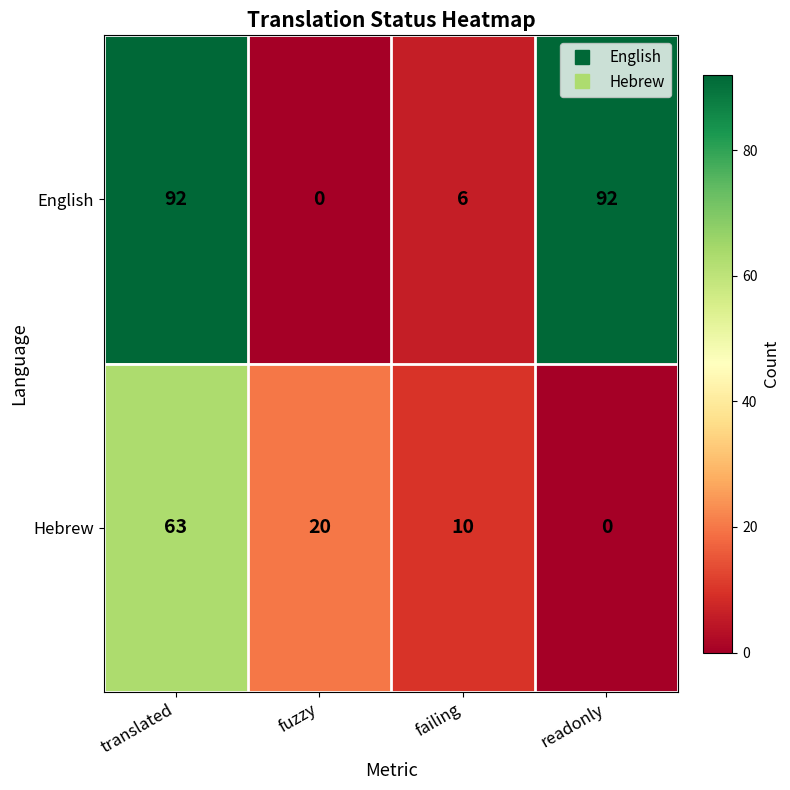

At which category is the sum across all series the highest?

translated